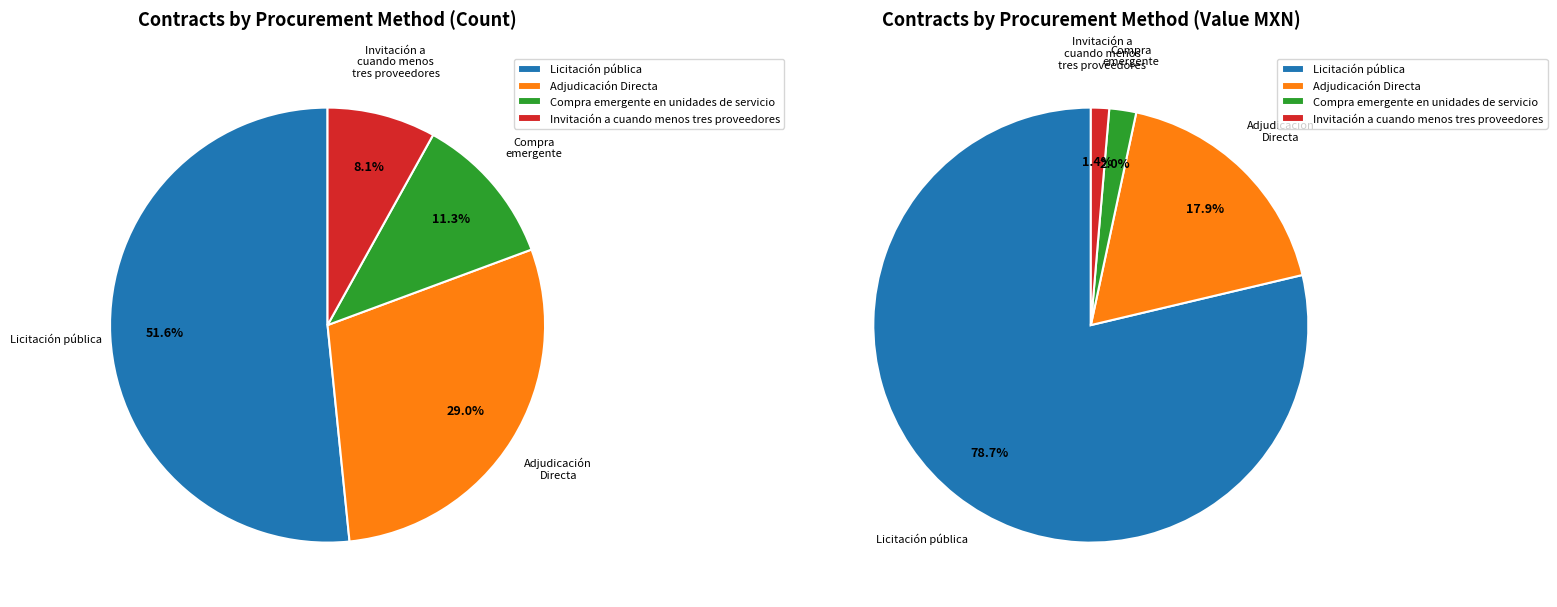

To the nearest percent, what is the difference between the largest and smallest slice percentages?

44%